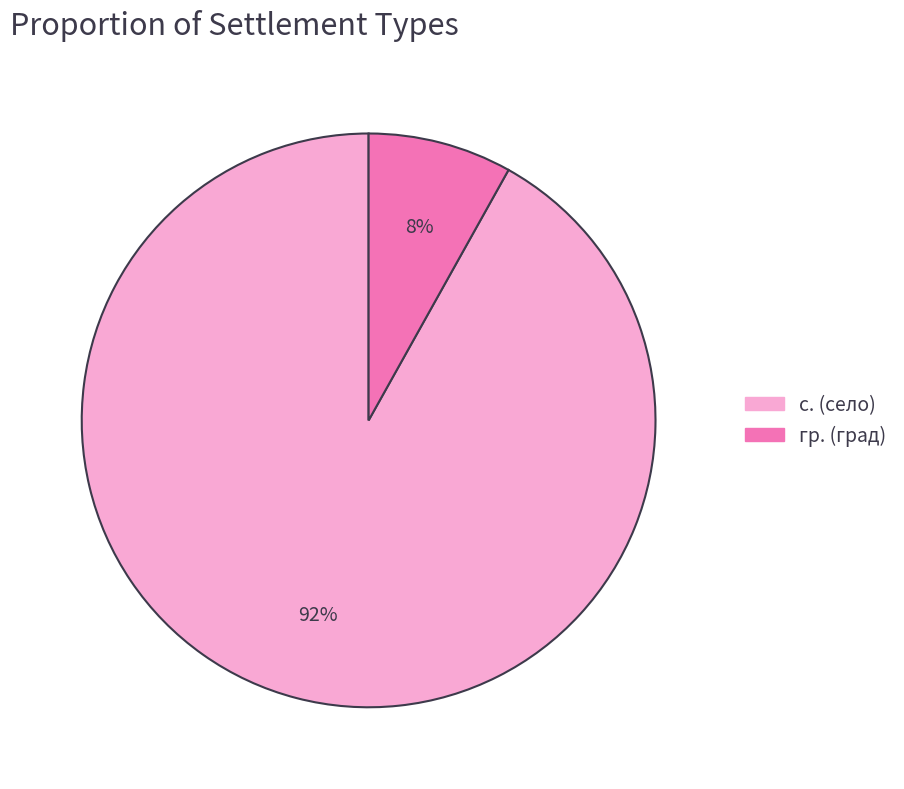

Combined, do гр. (град) and с. (село) account for over 50%?

Yes